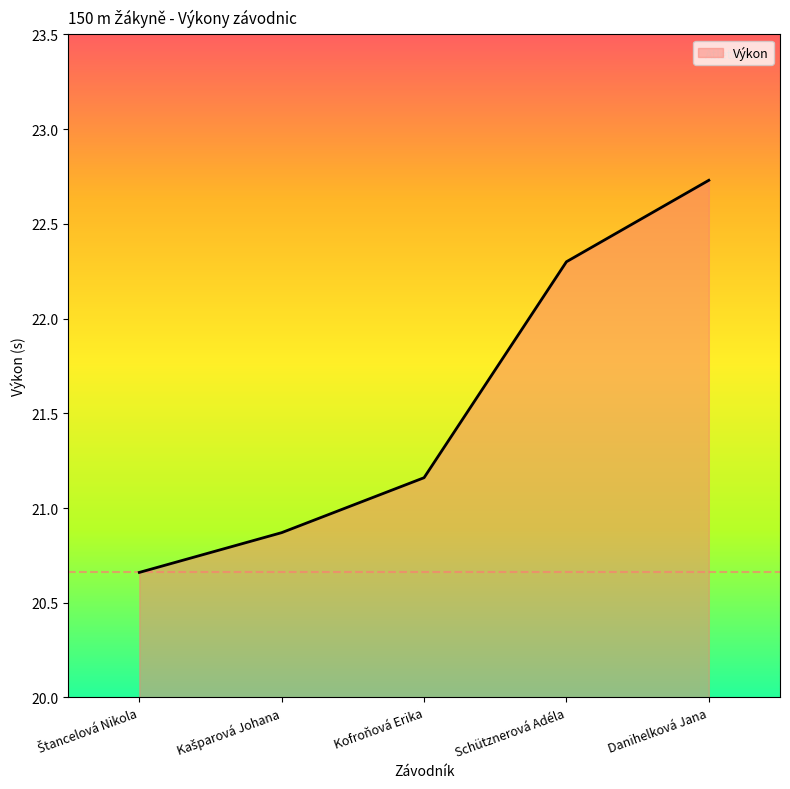

How many distinct data groups are displayed?

1